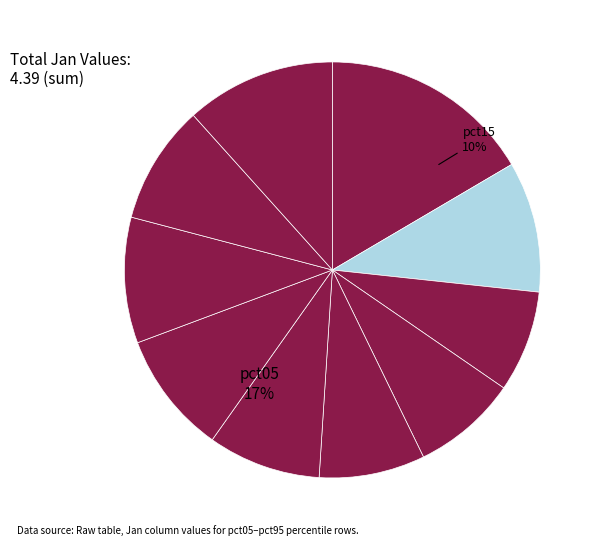

To the nearest percent, what percentage of the pie is pct15?

10%